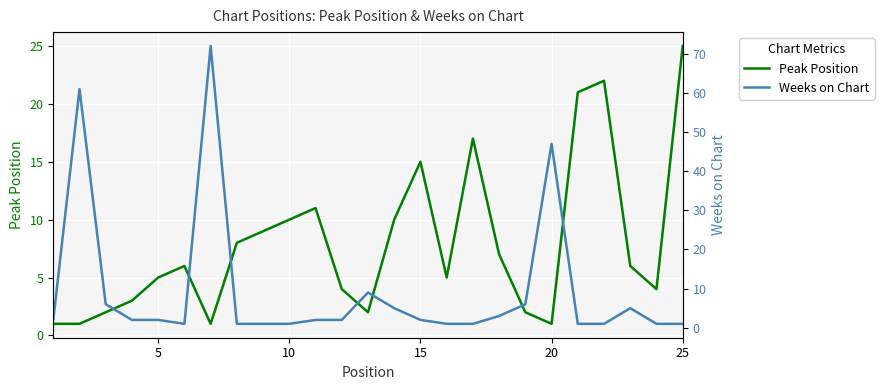

The value of Peak Position at 20 is 1. True or false?

True